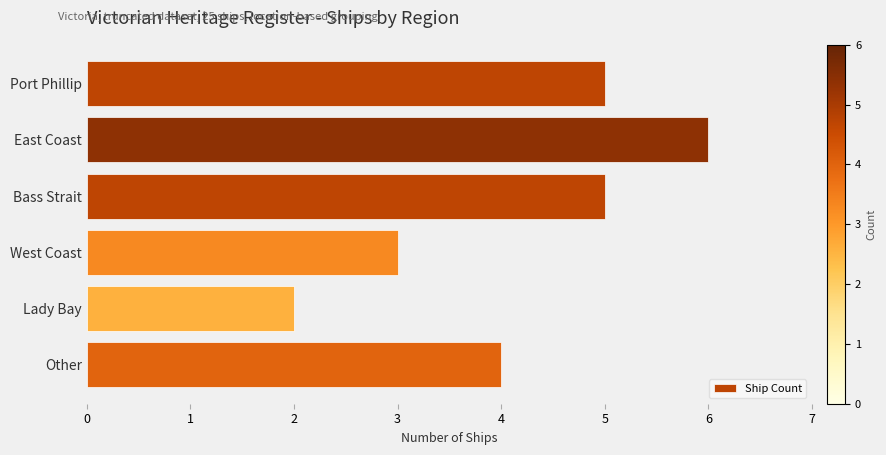

At which label is the value closest to 4?

Other